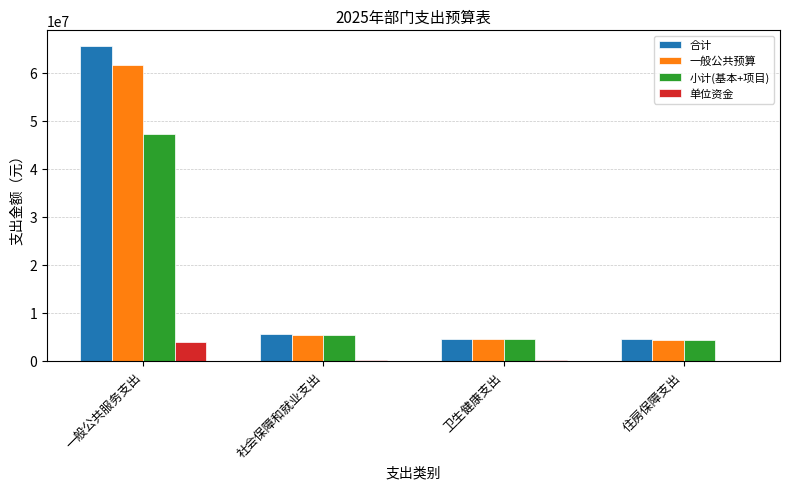

What are all the series names shown in the legend?

合计, 一般公共预算, 小计(基本+项目), 单位资金